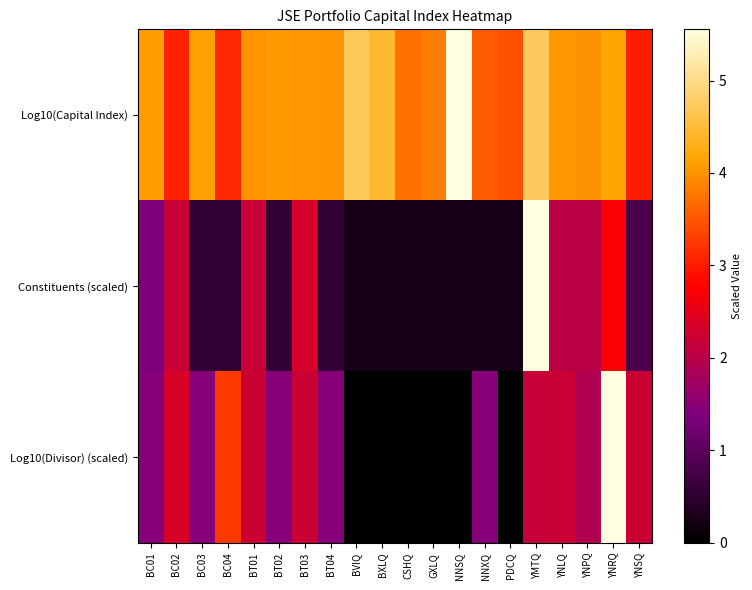

Reading left to right, transcribe all the data shown in this chart.

Log10(Capital Index): BC01=4.1	BC02=3.1	BC03=4.1	BC04=3.1	BT01=4.0	BT02=4.1	BT03=4.0	BT04=4.0	BVIQ=4.7	BXLQ=4.5	CSHQ=3.7	GXLQ=3.8	NNSQ=5.6	NNXQ=3.6	PDCQ=3.5	YMTQ=4.7	YNLQ=4.0	YNPQ=4.0	YNRQ=4.2	YNSQ=3.0
Constituents (scaled): BC01=1.4	BC02=2.2	BC03=0.5	BC04=0.5	BT01=2.2	BT02=0.5	BT03=2.3	BT04=0.5	BVIQ=0.3	BXLQ=0.3	CSHQ=0.3	GXLQ=0.3	NNSQ=0.3	NNXQ=0.3	PDCQ=0.3	YMTQ=5.6	YNLQ=2.0	YNPQ=2.0	YNRQ=2.7	YNSQ=0.8
Log10(Divisor) (scaled): BC01=1.5	BC02=2.4	BC03=1.5	BC04=3.3	BT01=2.2	BT02=1.5	BT03=2.2	BT04=1.5	BVIQ=0.0	BXLQ=0.0	CSHQ=0.0	GXLQ=-0.0	NNSQ=0.0	NNXQ=1.5	PDCQ=0.0	YMTQ=2.2	YNLQ=2.2	YNPQ=1.9	YNRQ=5.6	YNSQ=2.2